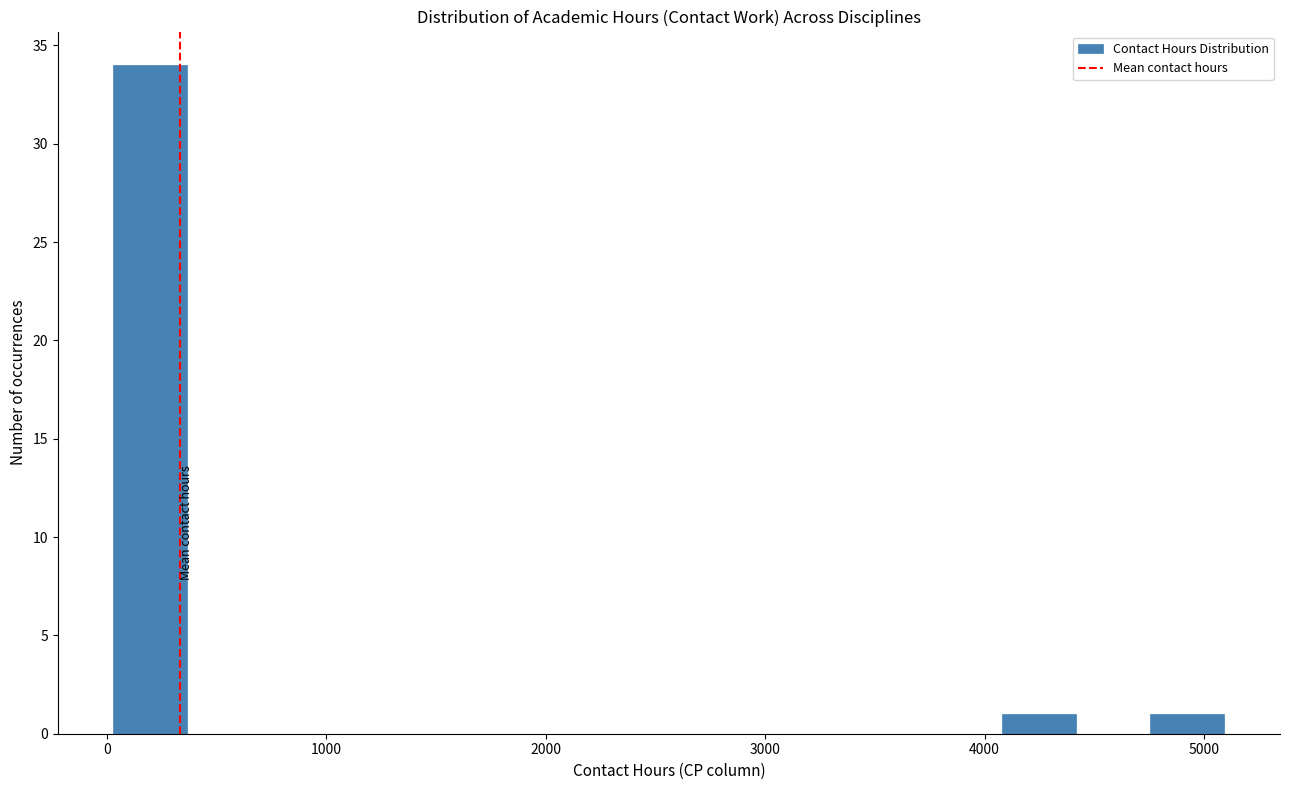

Around what value on the x-axis is the tallest bar? Give the approximate position of its centre, as read against the axis.

200